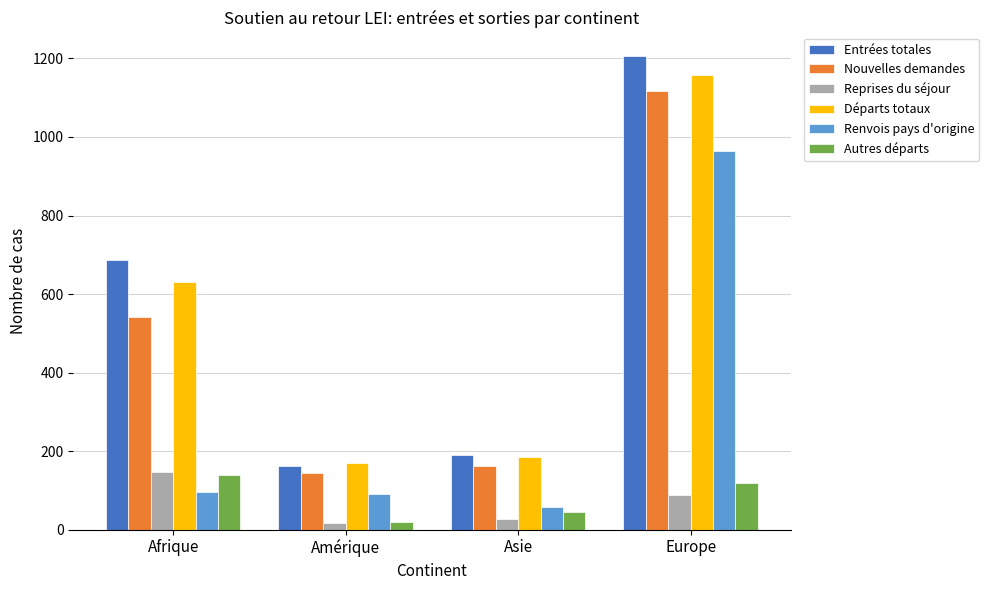

What is the label of the 2nd bar from the left?

Amérique